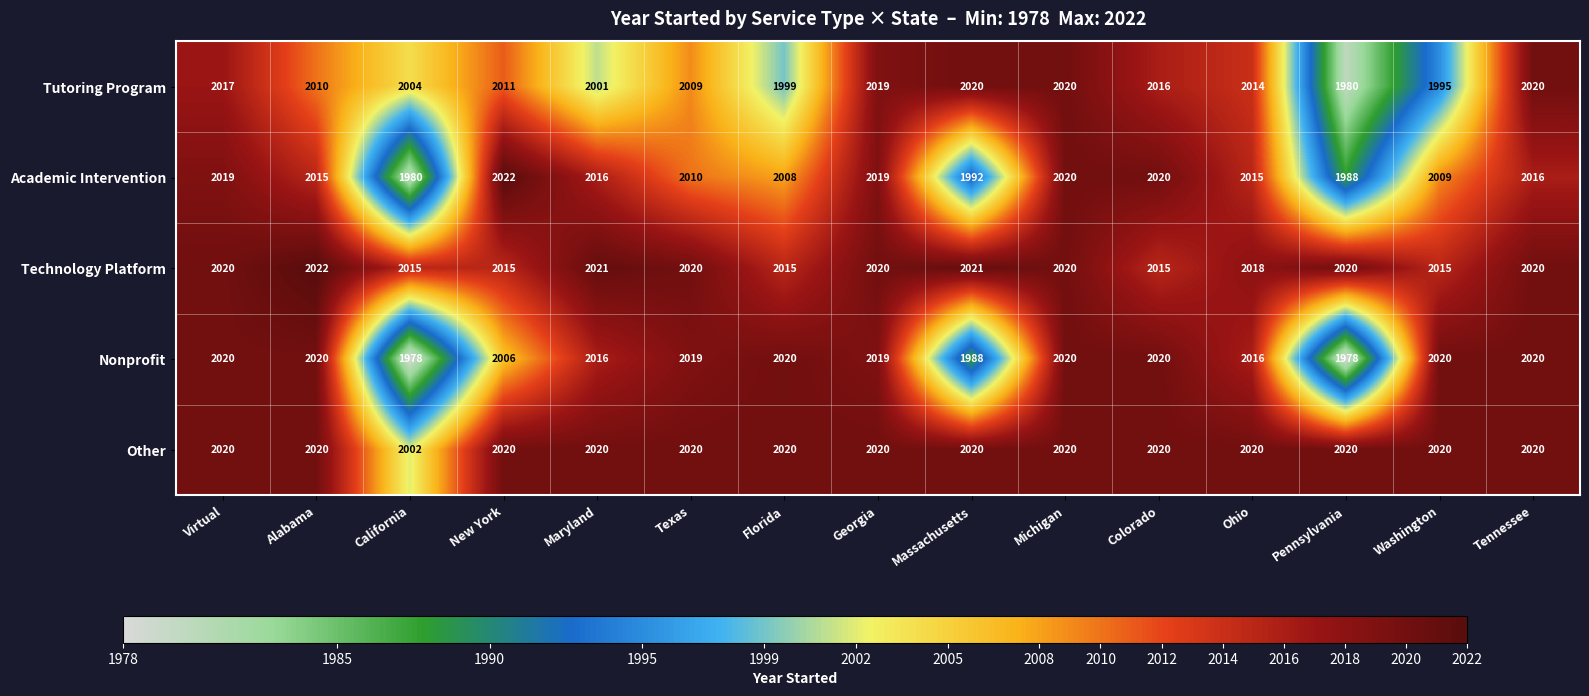

What is the lowest value of the Technology Platform series?

2015